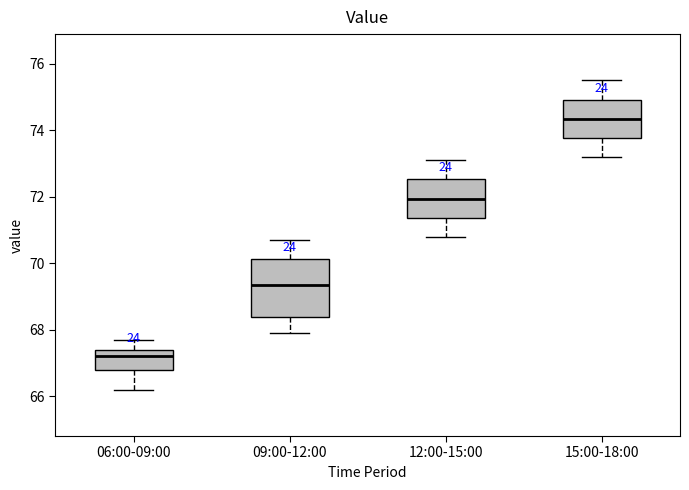

Reading left to right, transcribe this box plot: for each box, give where its median line is, the range the box spans, and where its two whiskers end, as read against the y-axis. The values are not printed on the chart, so give them approximately, as read against the axis.

06:00-09:00: median 67.2, box 66.8 to 67.4, whiskers 66.2 to 67.8
09:00-12:00: median 69.4, box 68.4 to 70.2, whiskers 68.0 to 70.8
12:00-15:00: median 72.0, box 71.4 to 72.6, whiskers 70.8 to 73.2
15:00-18:00: median 74.4, box 73.8 to 75.0, whiskers 73.2 to 75.6